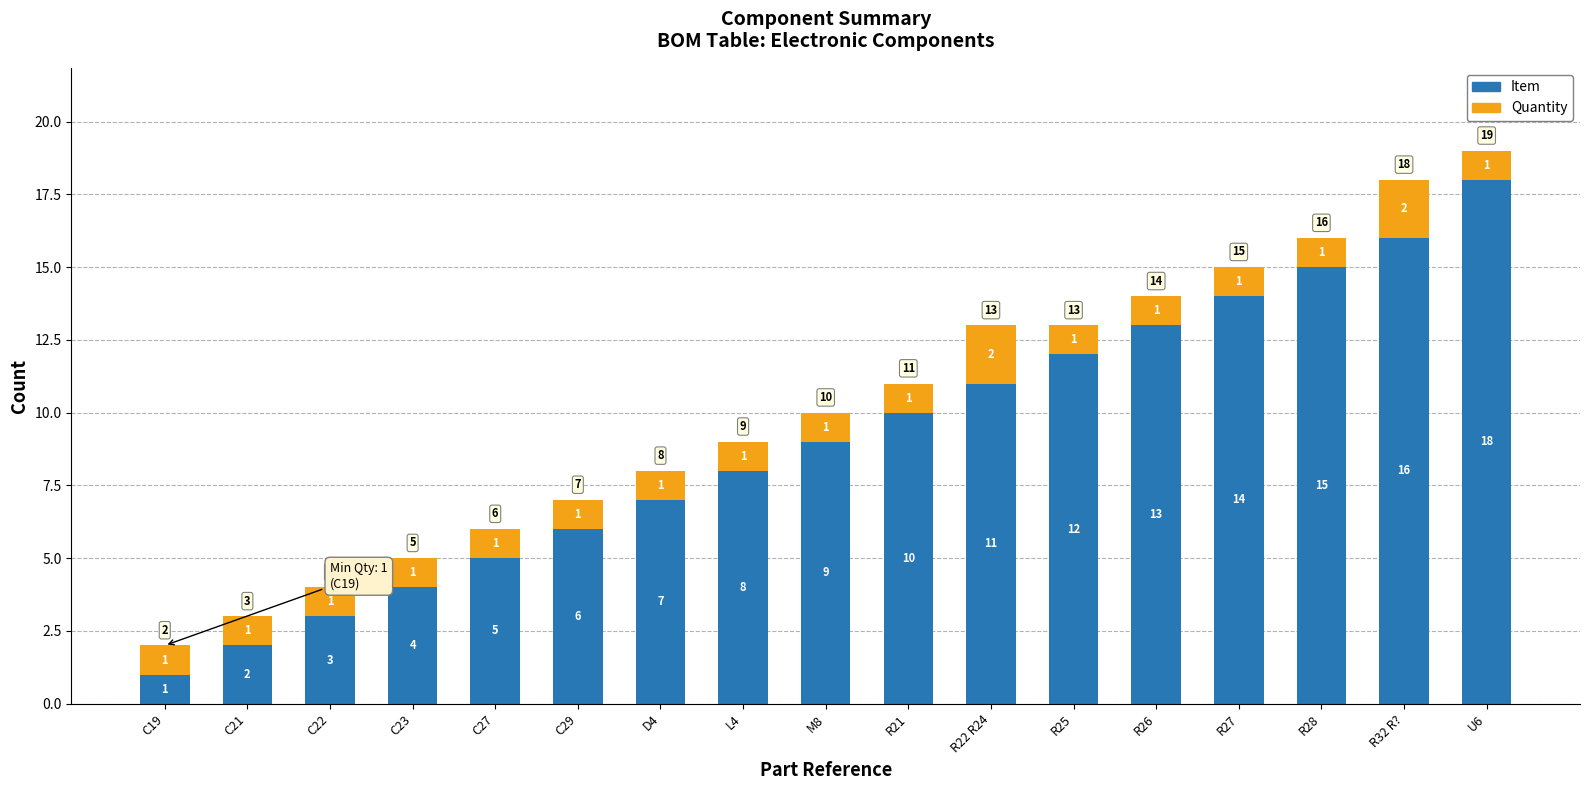

Rank the categories by Item value from lowest to highest.

C19, C21, C22, C23, C27, C29, D4, L4, M8, R21, R22 R24, R25, R26, R27, R28, R32 R?, U6